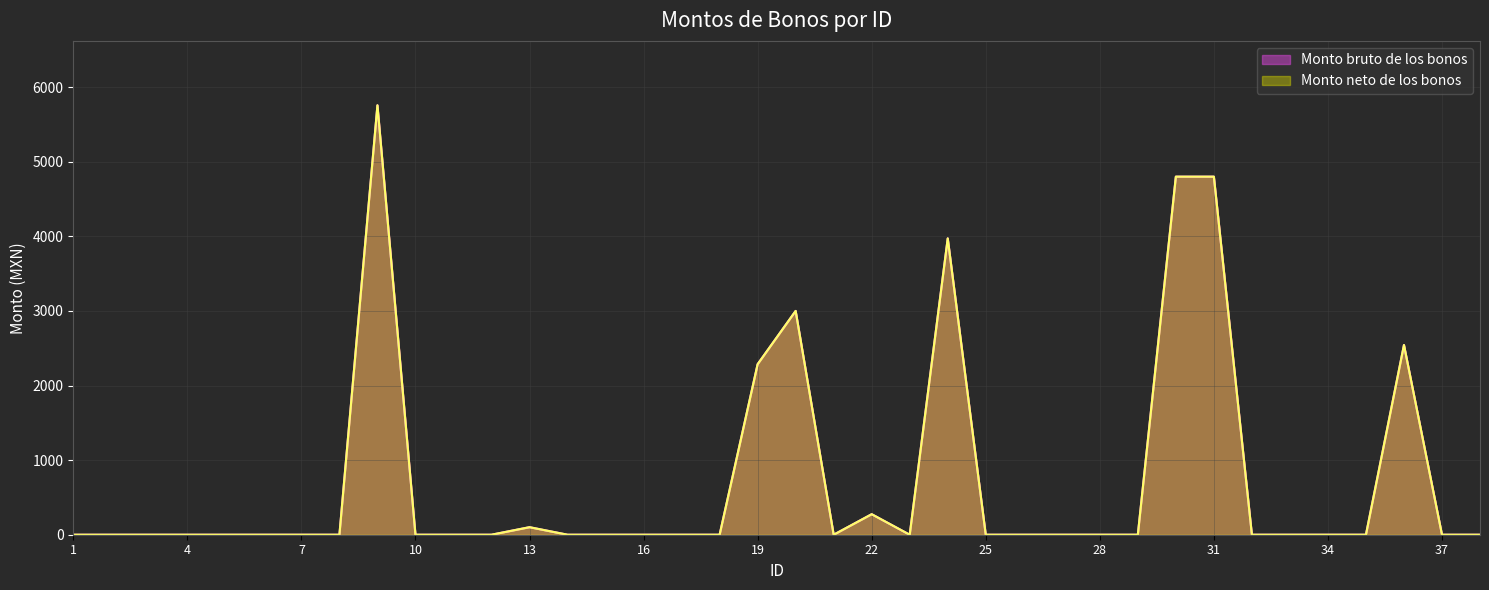

Count the number of categories in the chart.

38